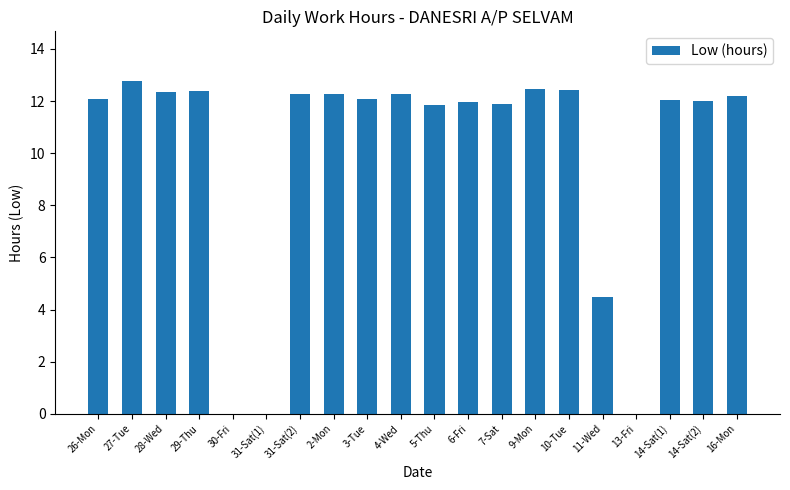

What is the ratio of the value at 4-Wed to the value at 26-Mon?

1.0